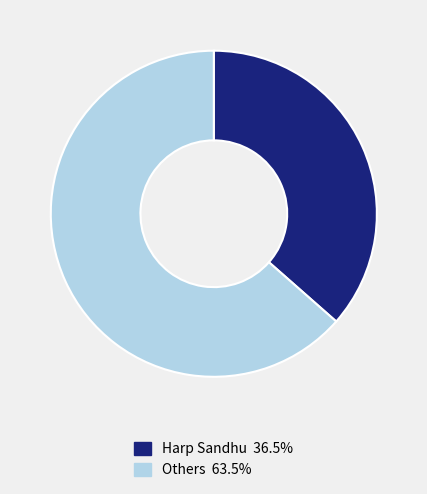

Is the sum of Harp Sandhu 36.5% and Others 63.5% greater than half?

Yes